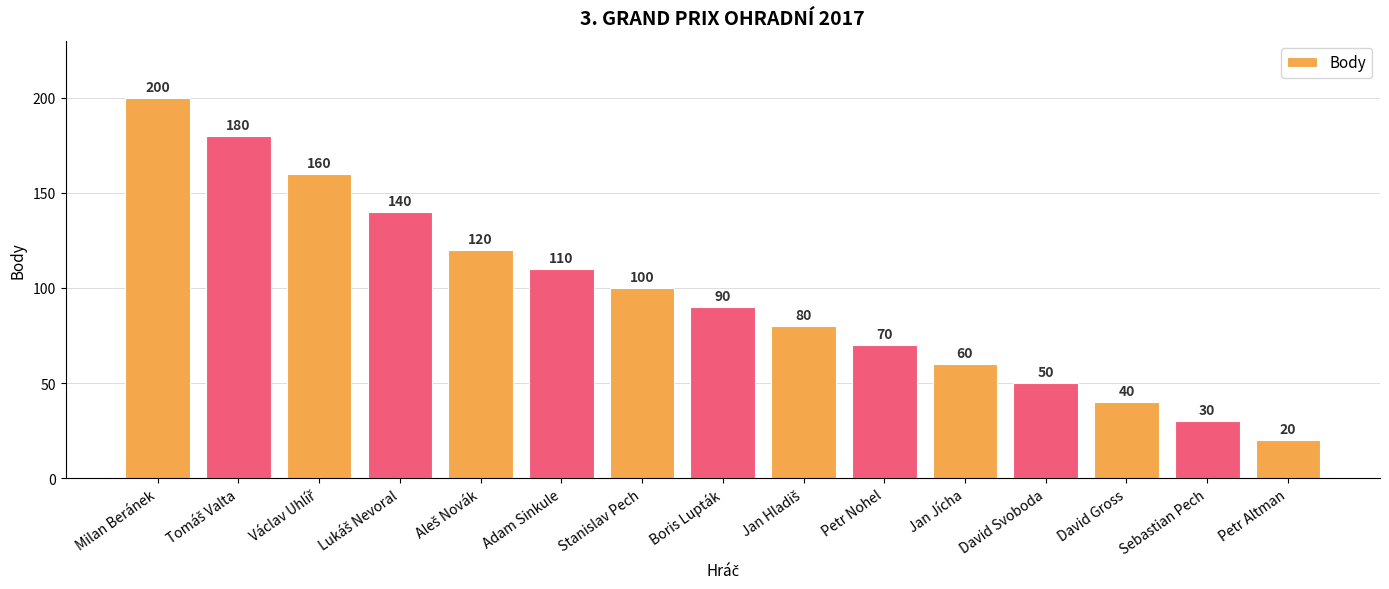

How many values are below 90?

7